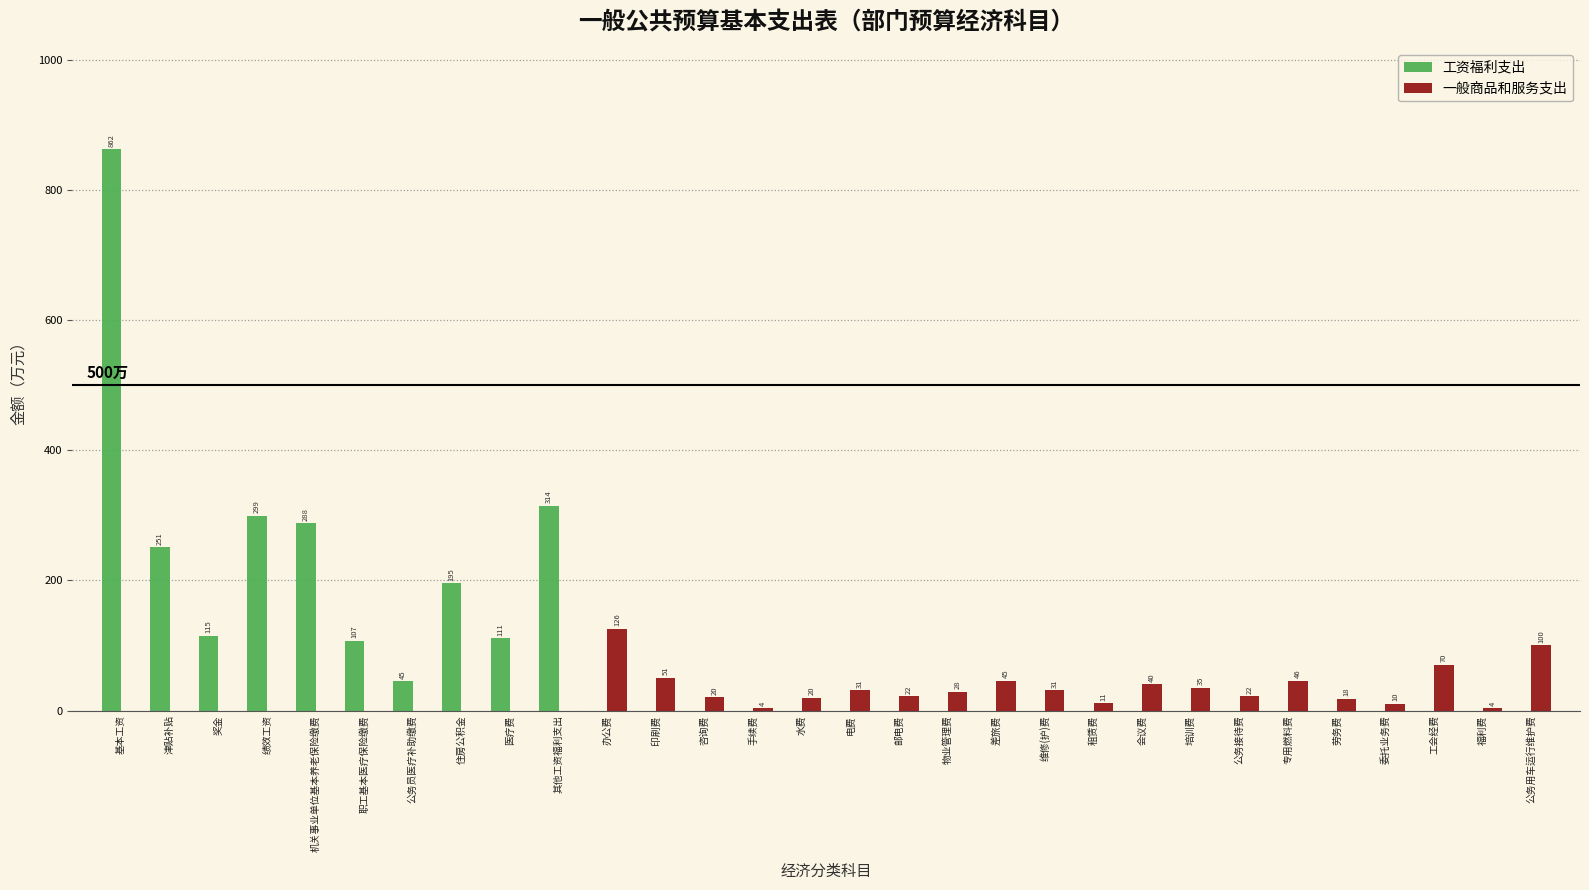

The 一般商品和服务支出 series shows -75.9 at 公务员医疗补助缴费. True or false?

False